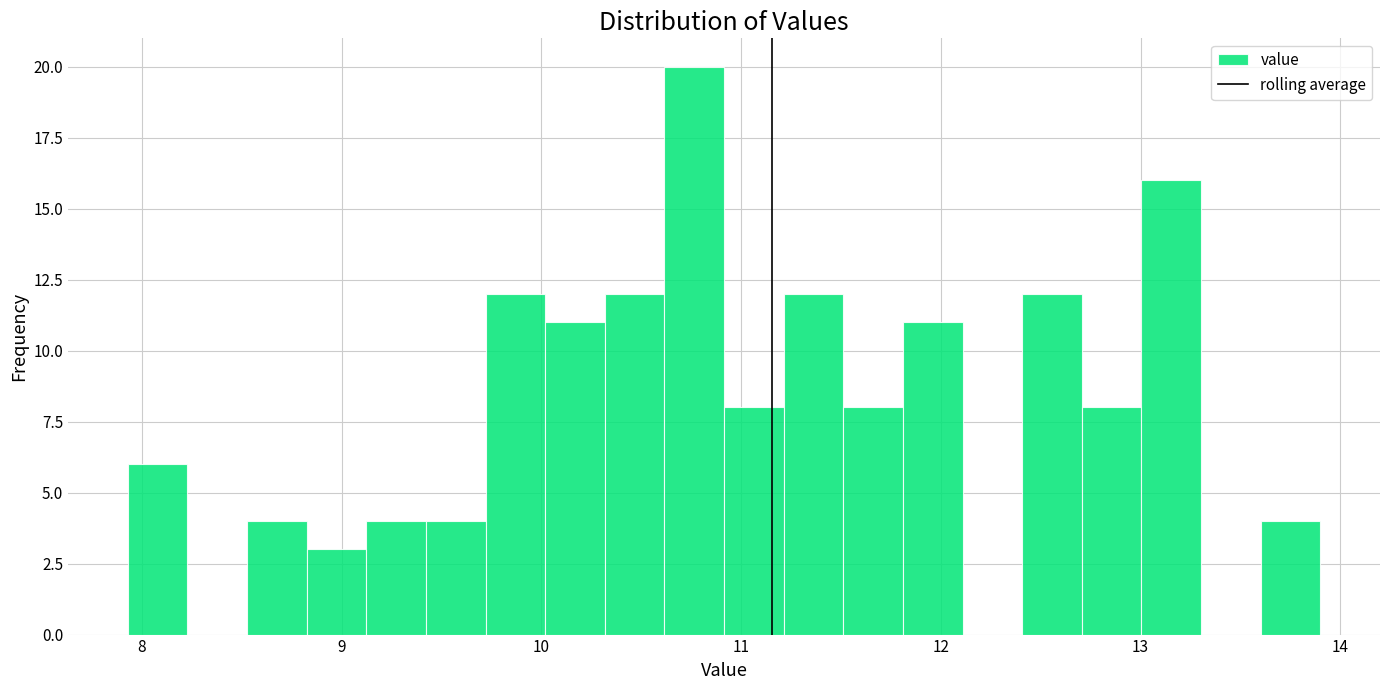

Around what value on the x-axis is the tallest bar? Give the approximate position of its centre, as read against the axis.

10.8